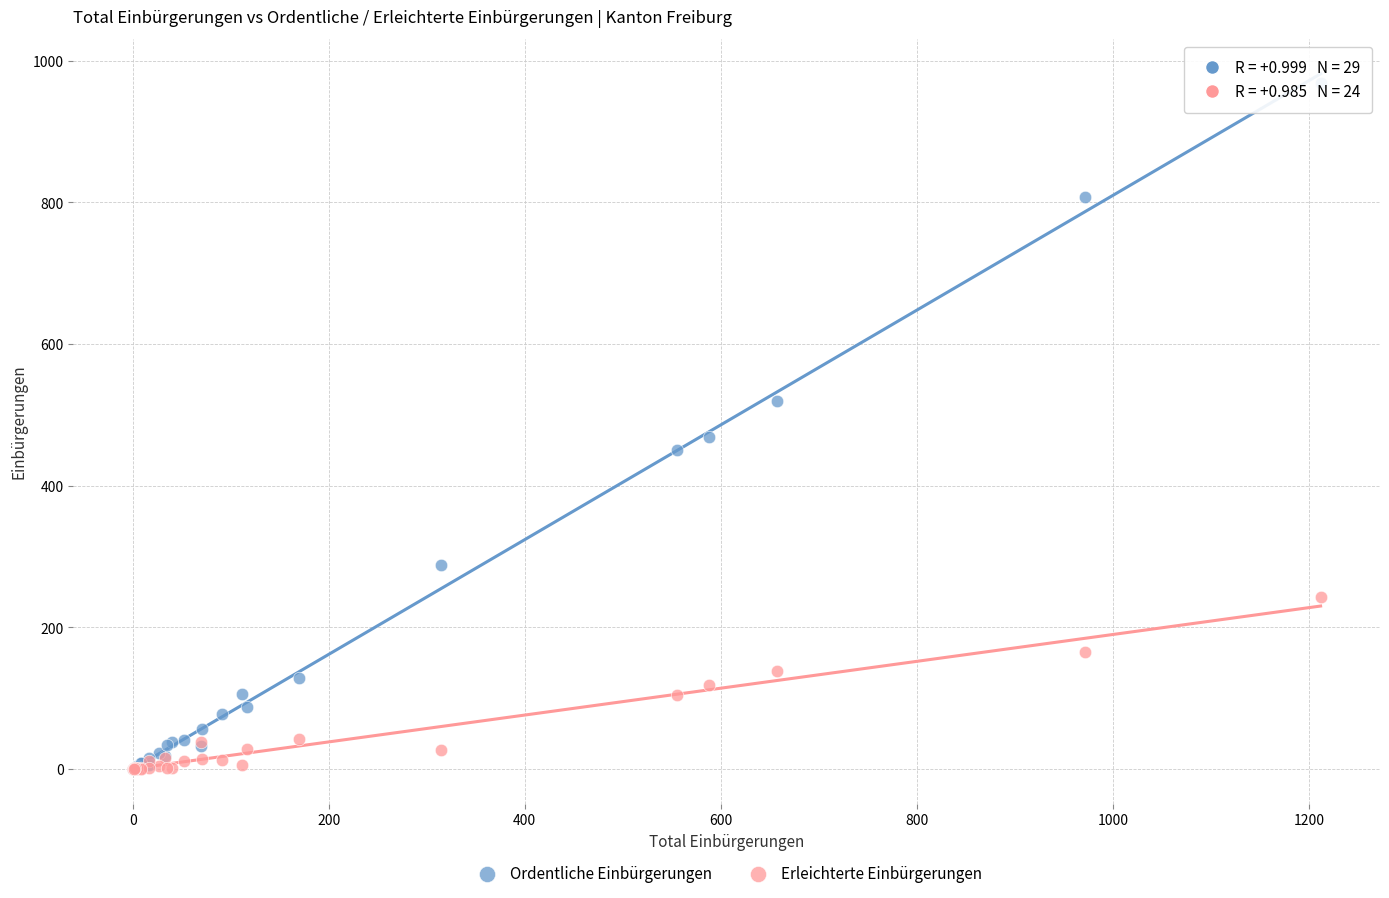

Across all series, what Y value is closest to 484?

469